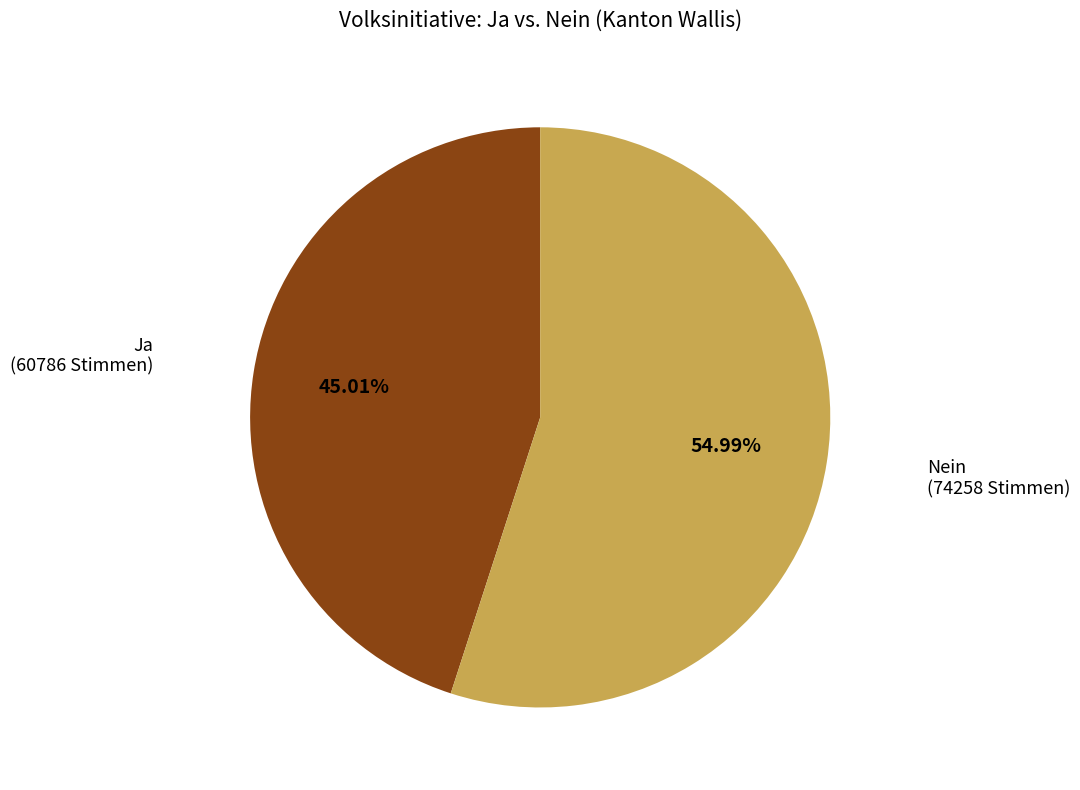

Combined, do Ja and Nein account for over 50%?

Yes